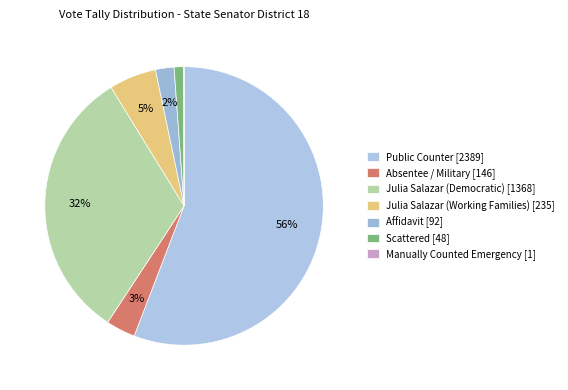

True or false: Public Counter accounts for 21% of the total.

False